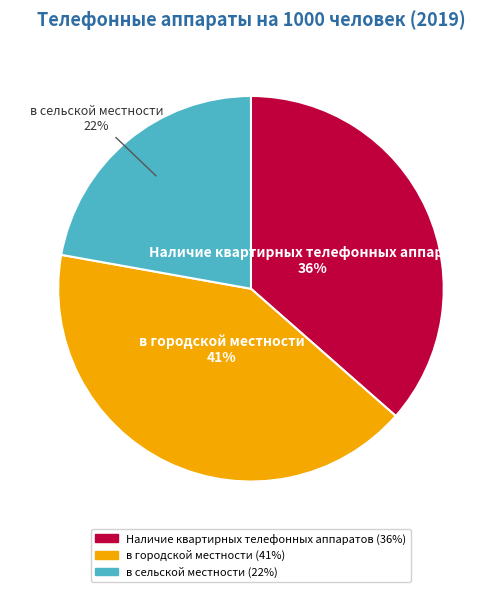

What is the ratio of the value at Наличие квартирных телефонных аппаратов to the value at в сельской местности?

1.6